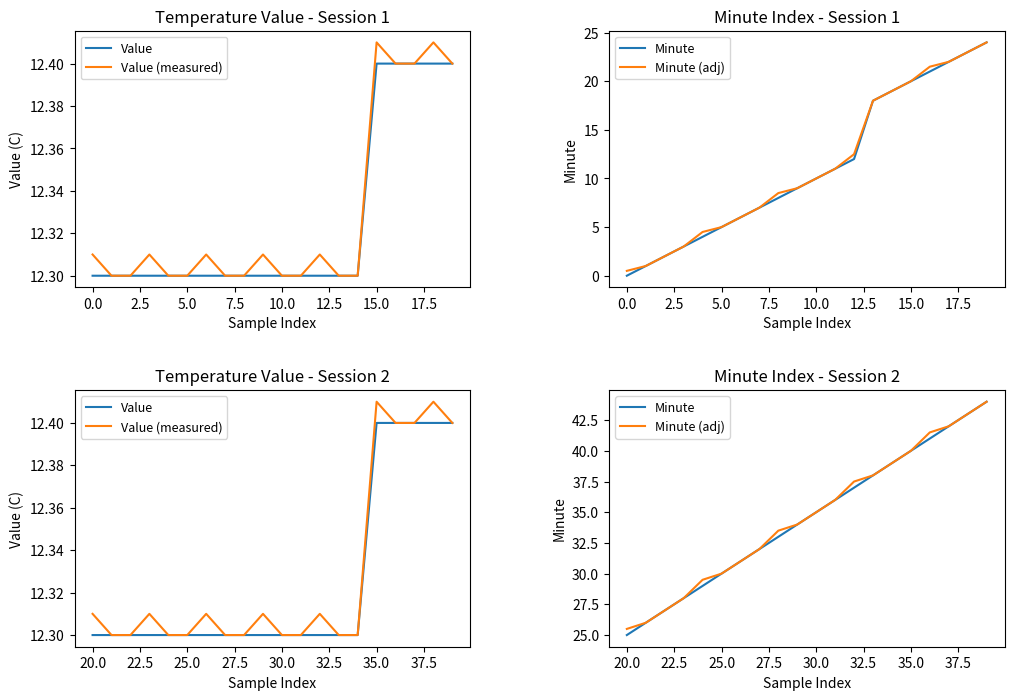

What is the difference between the maximum and minimum values in the Value series?

0.1